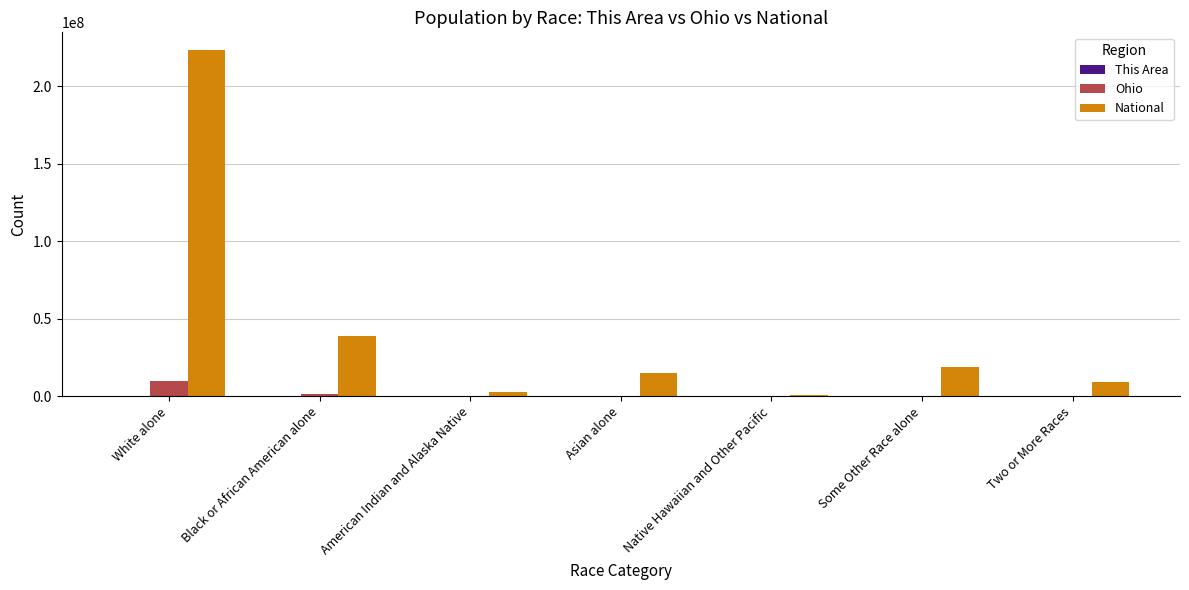

The National series shows 223553265 at White alone. True or false?

True